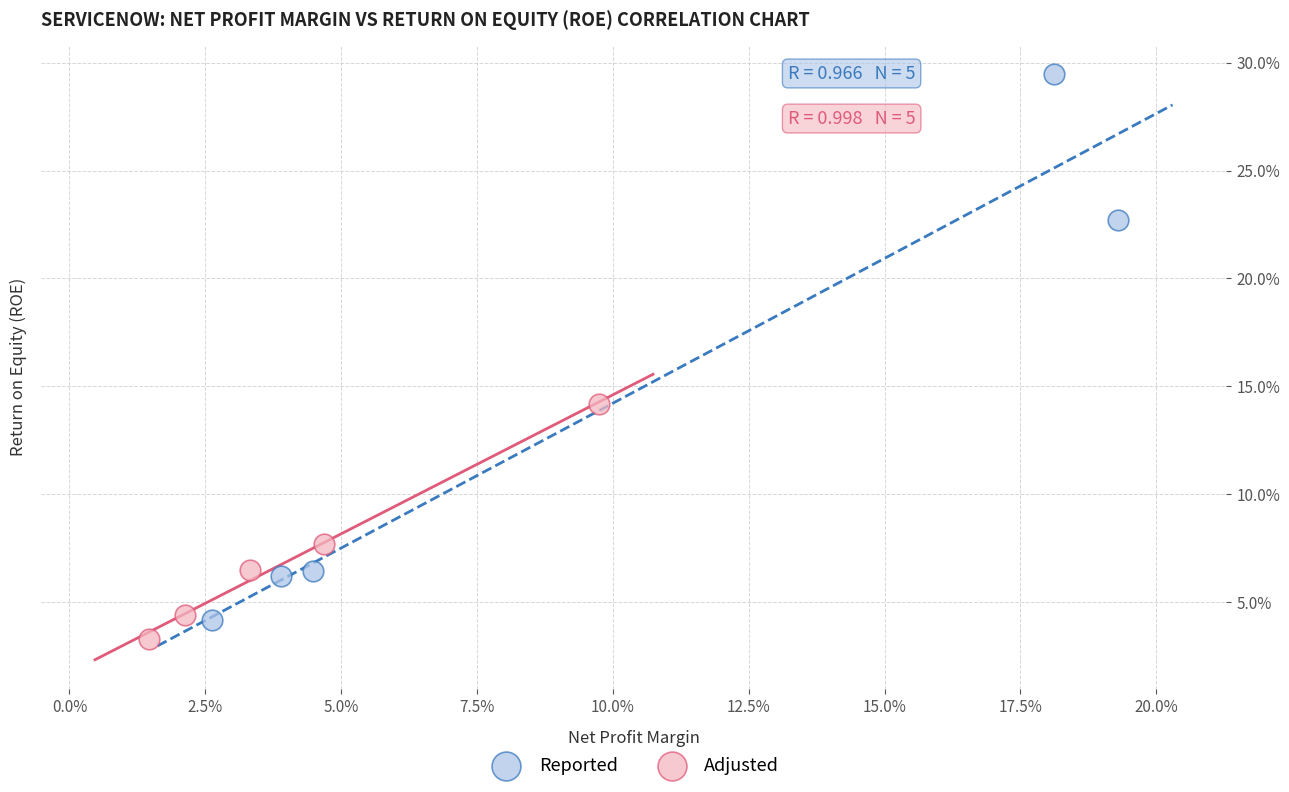

Which series has the largest Y range (max minus min)?

Reported